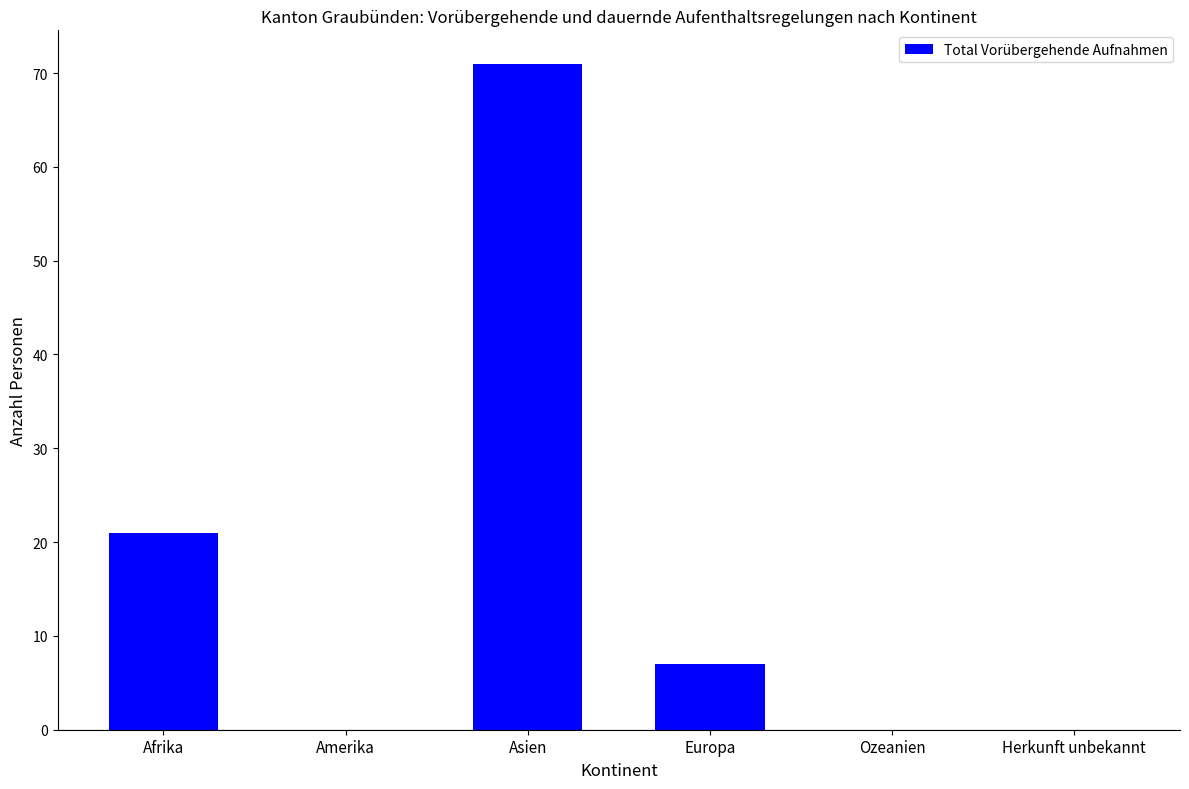

Reading left to right, extract all data points from this chart.

21	0	71	7	0	0